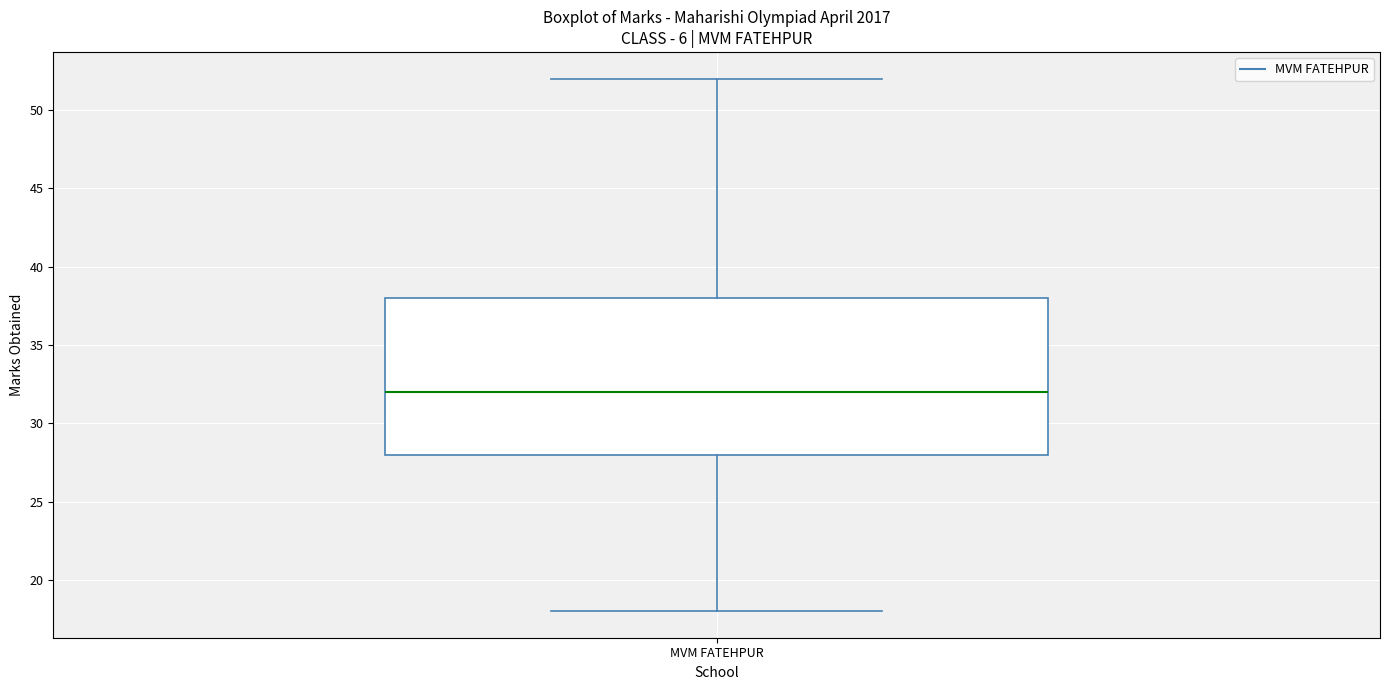

Read this box plot against the y-axis: the position of the median line, the range covered by the box, and the ends of both whiskers. The values are not printed on the chart, so give them approximately, as read against the axis.

median 32, box 28 to 38, whiskers 18 to 52